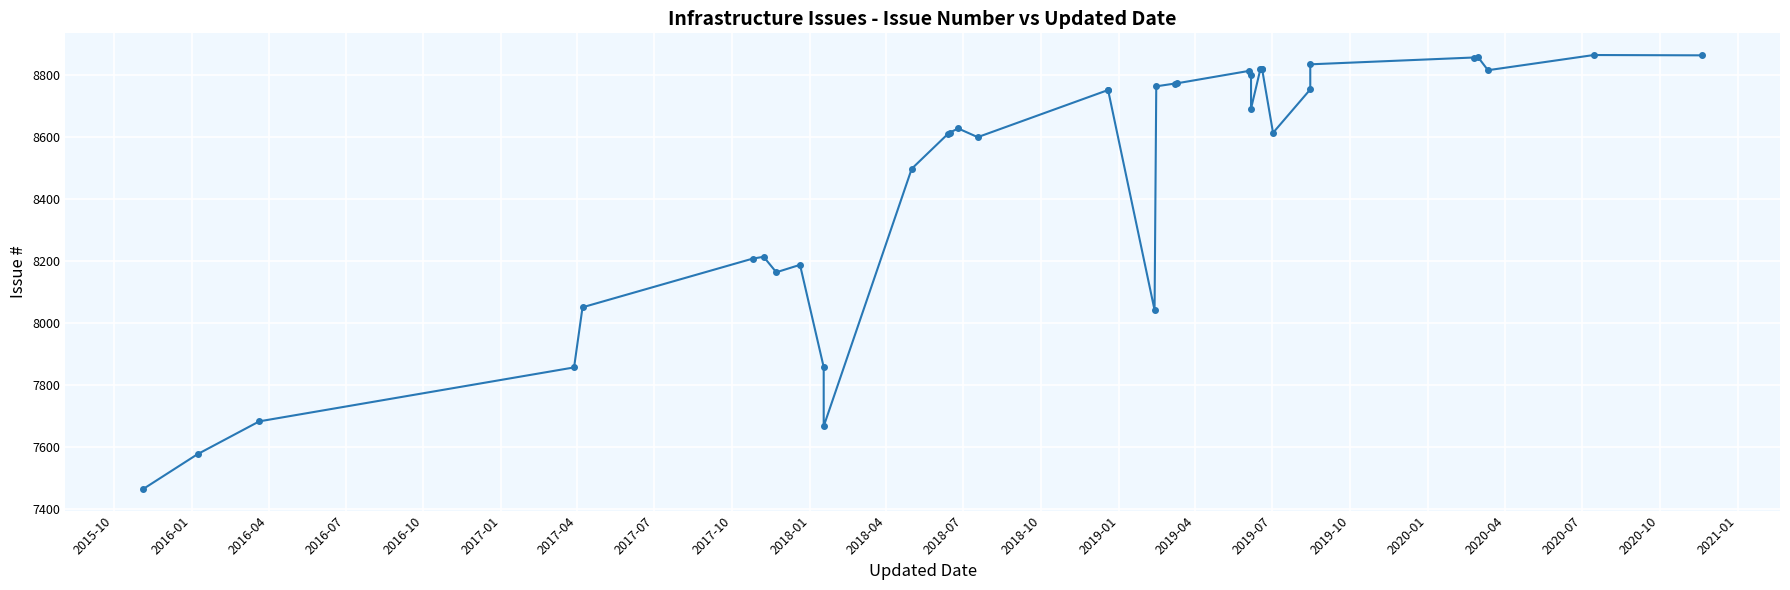

True or false: the data has more than 2 interior local peaks.

True